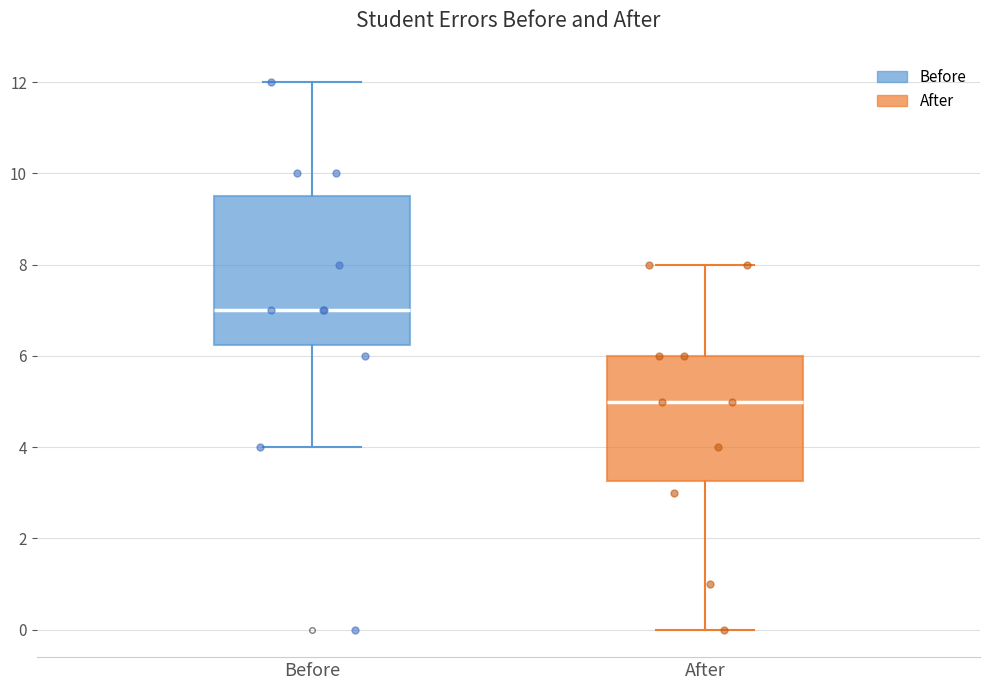

Where is the lower edge of the box for Before on the y-axis? The values are not printed on the chart, so give them approximately, as read against the axis.

6.2